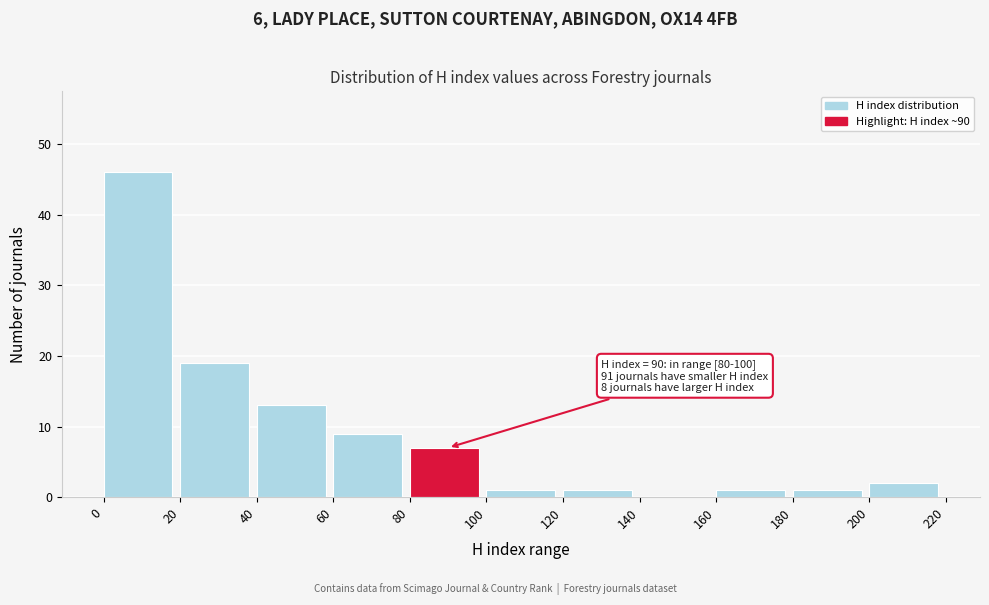

Which range on the x-axis has the tallest bar?

0 to 20